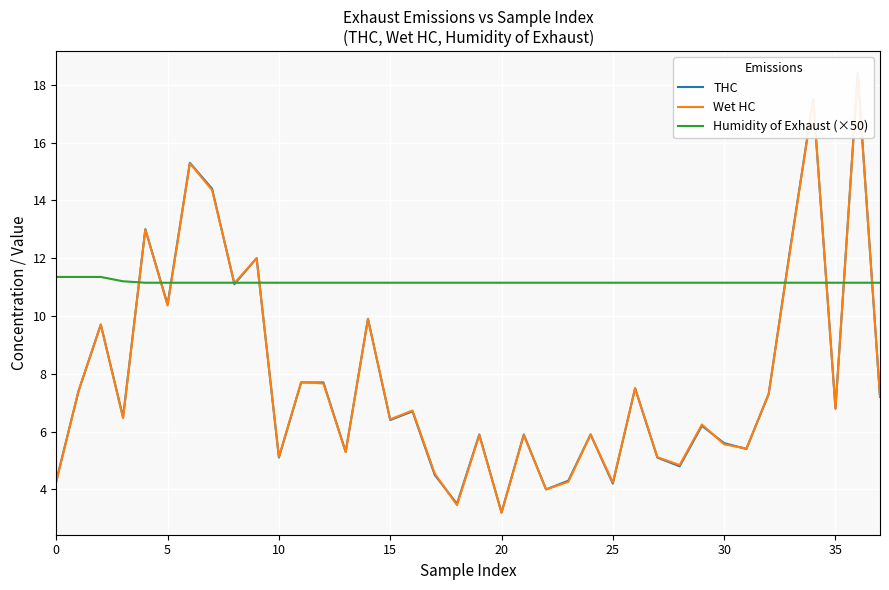

What is the greatest value displayed?

18.4